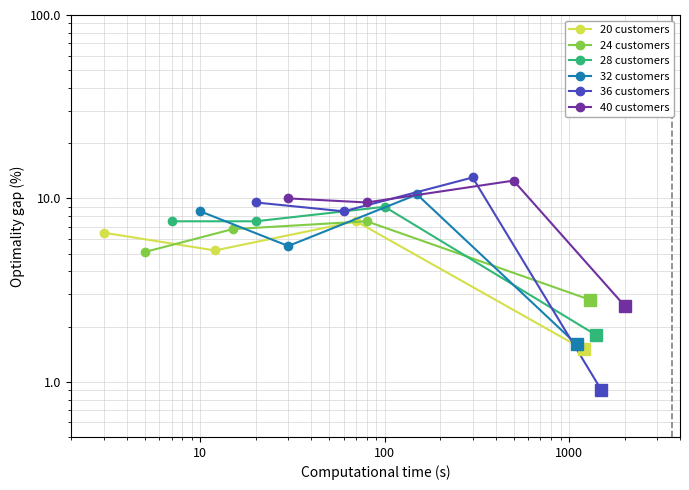

What is the difference between the second highest and second lowest values in the 32 customers series?

3.0